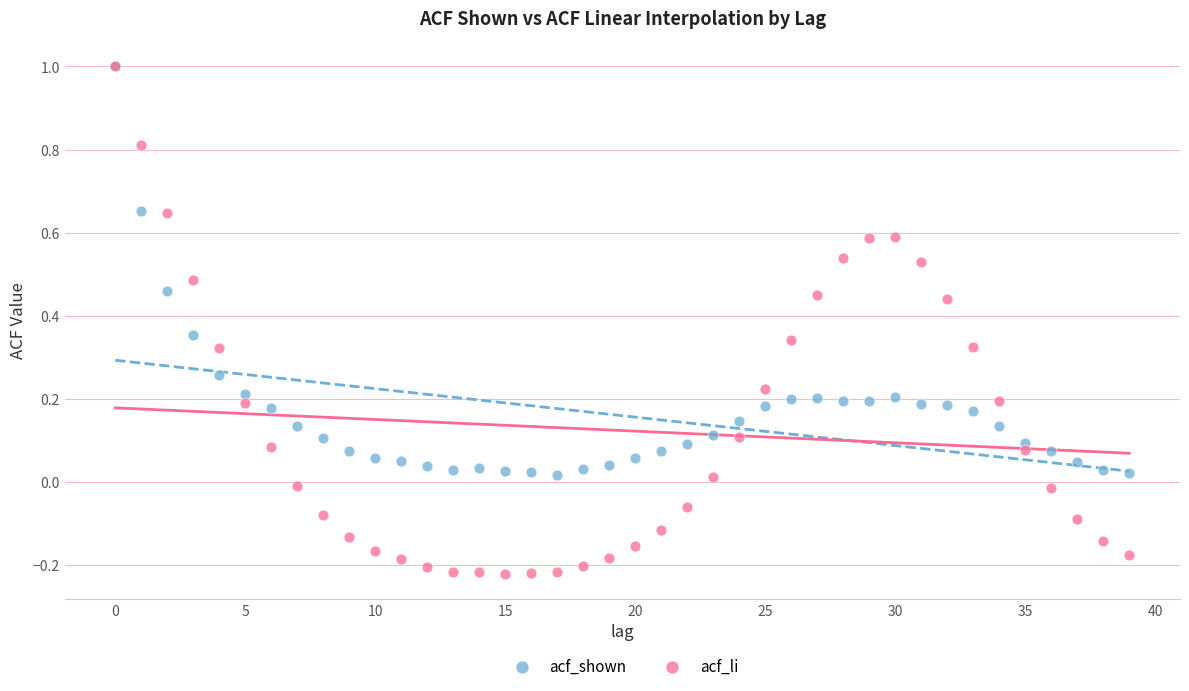

Which series contains the lowest Y value?

acf_li